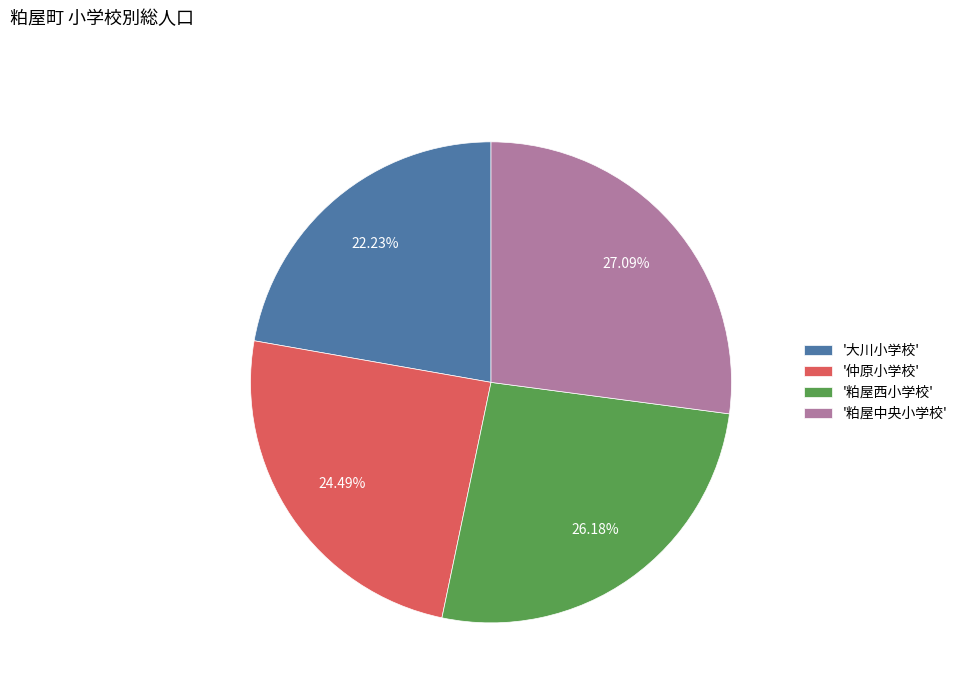

Which has a higher value, '粕屋中央小学校' or '仲原小学校'?

'粕屋中央小学校'